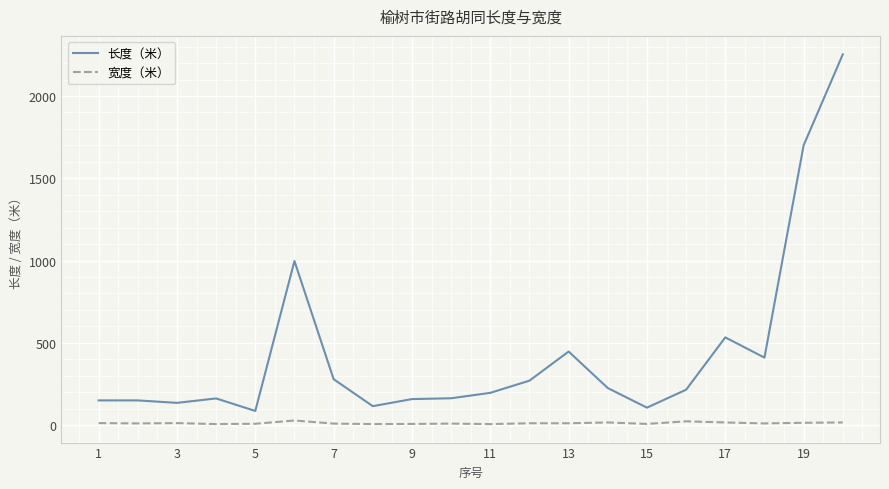

Which series has the widest spread of values?

长度（米）